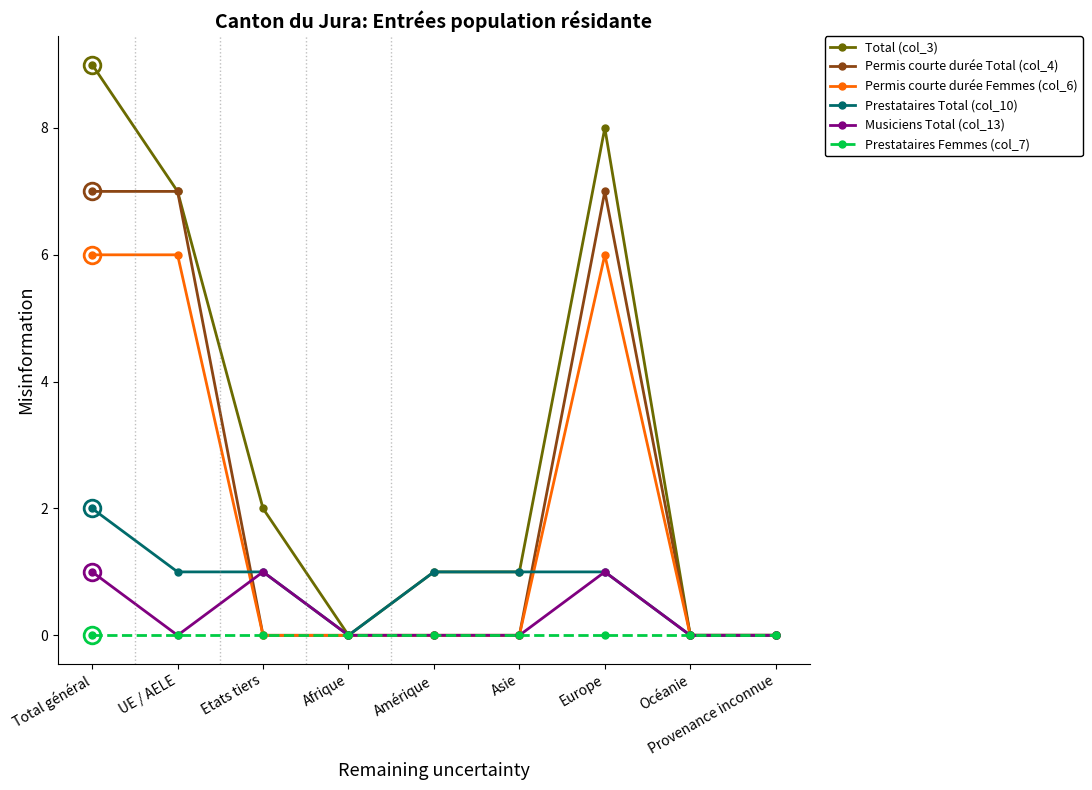

What are all the series names shown in the legend?

Total (col_3), Permis courte durée Total (col_4), Permis courte durée Femmes (col_6), Prestataires Total (col_10), Musiciens Total (col_13), Prestataires Femmes (col_7)